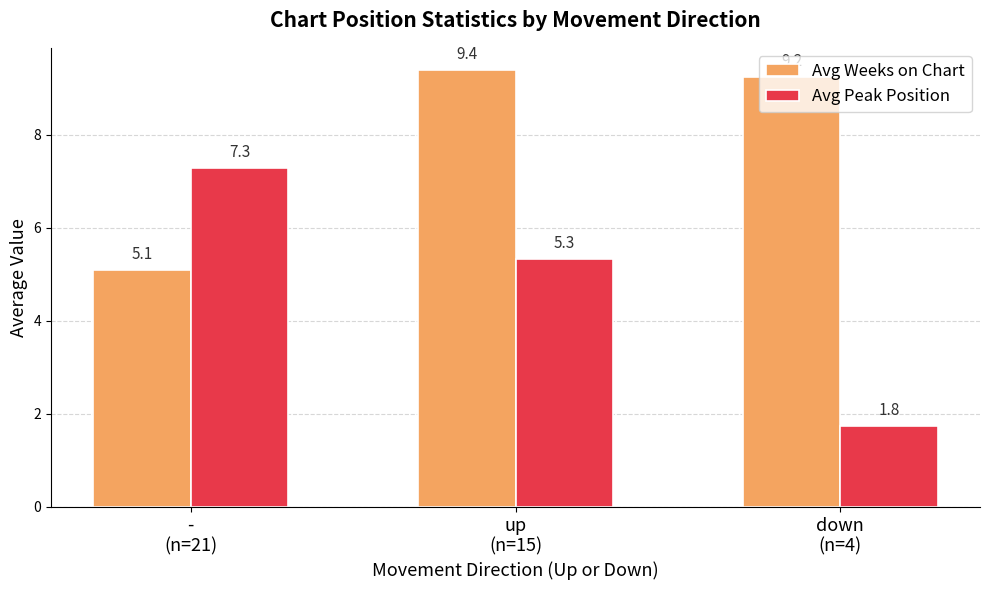

What is the sum of all Avg Weeks on Chart values?

23.7